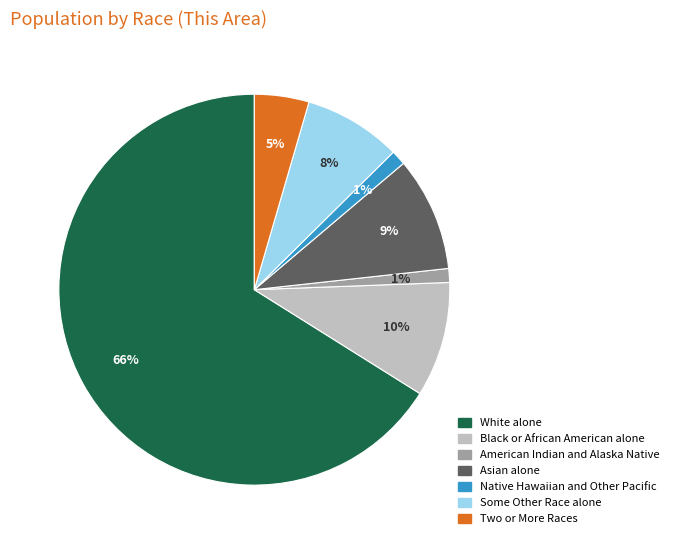

How many segments does this pie chart have?

7